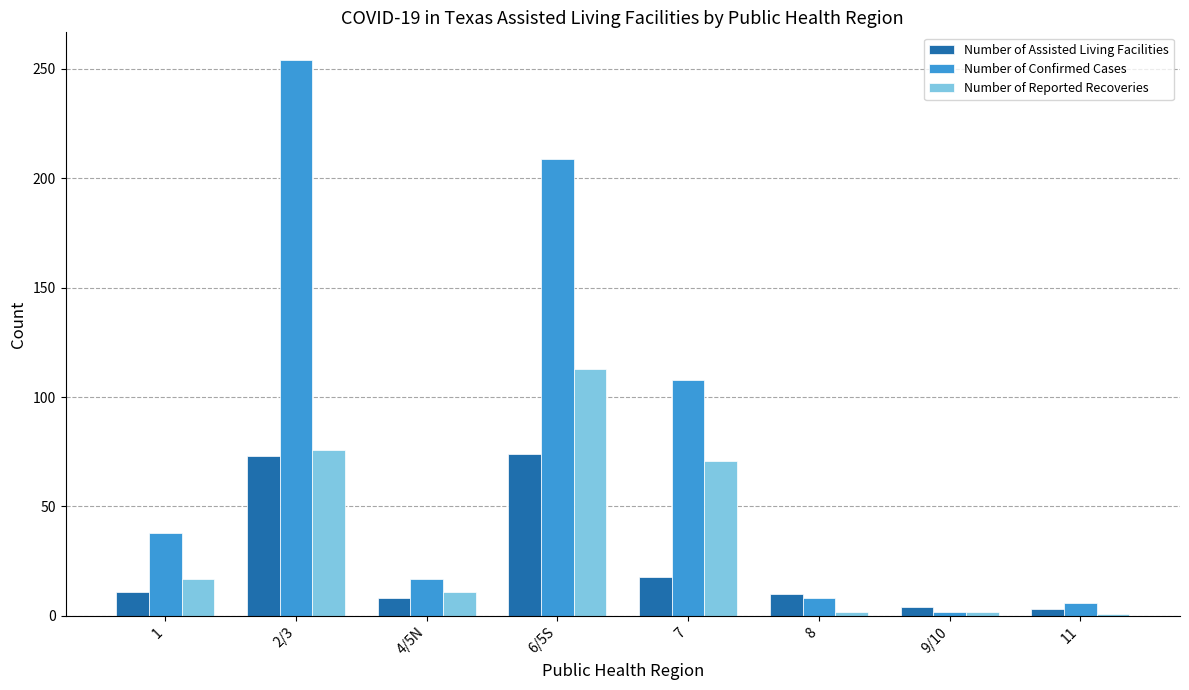

At which category does the chart reach its peak across all series?

2/3